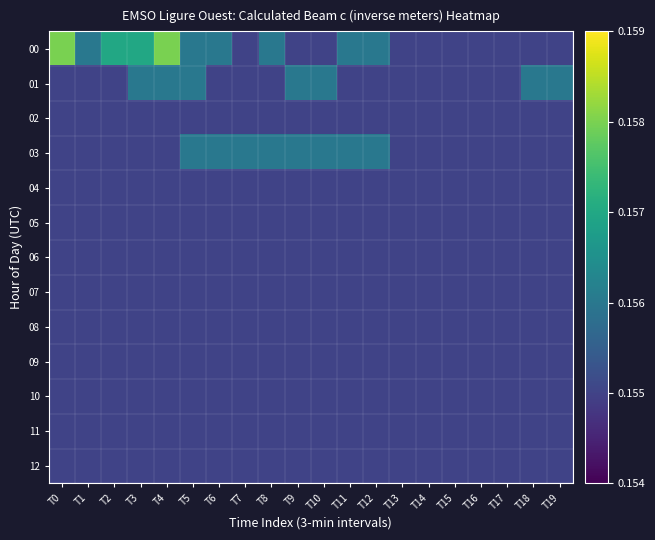

Count the number of categories in the chart.

20